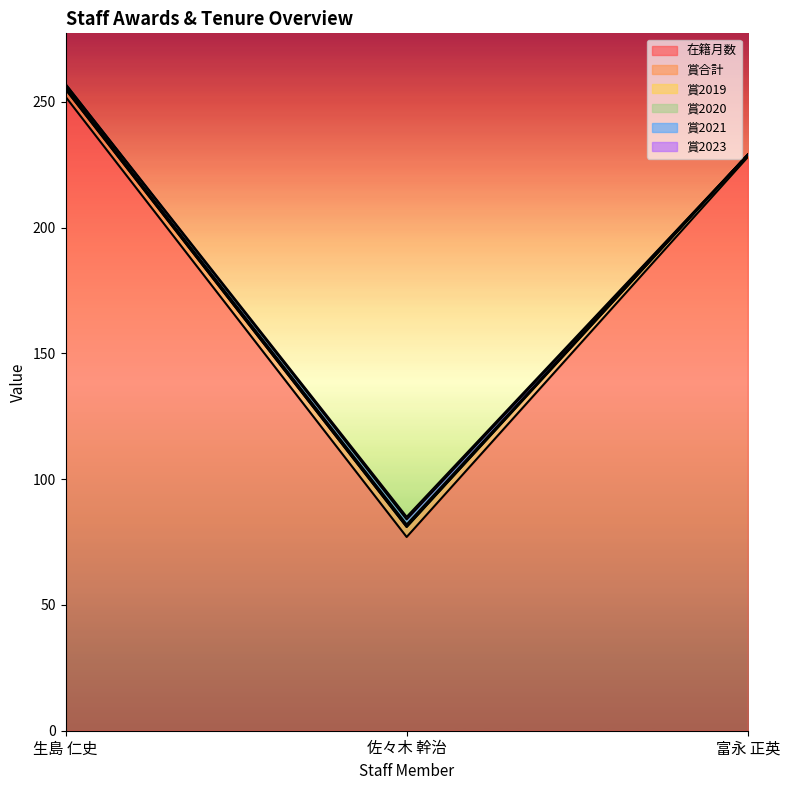

Reading left to right, extract all data points from this chart.

在籍月数: 生島 仁史=252	佐々木 幹治=77	富永 正英=228
賞合計: 生島 仁史=3	佐々木 幹治=4	富永 正英=1
賞2019: 生島 仁史=0	佐々木 幹治=0	富永 正英=0
賞2020: 生島 仁史=1	佐々木 幹治=1	富永 正英=0
賞2021: 生島 仁史=1	佐々木 幹治=2	富永 正英=0
賞2023: 生島 仁史=0	佐々木 幹治=1	富永 正英=0